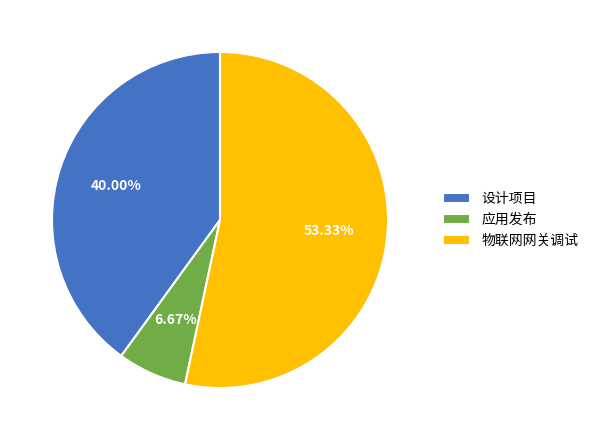

Which category has the smallest portion of the pie?

应用发布